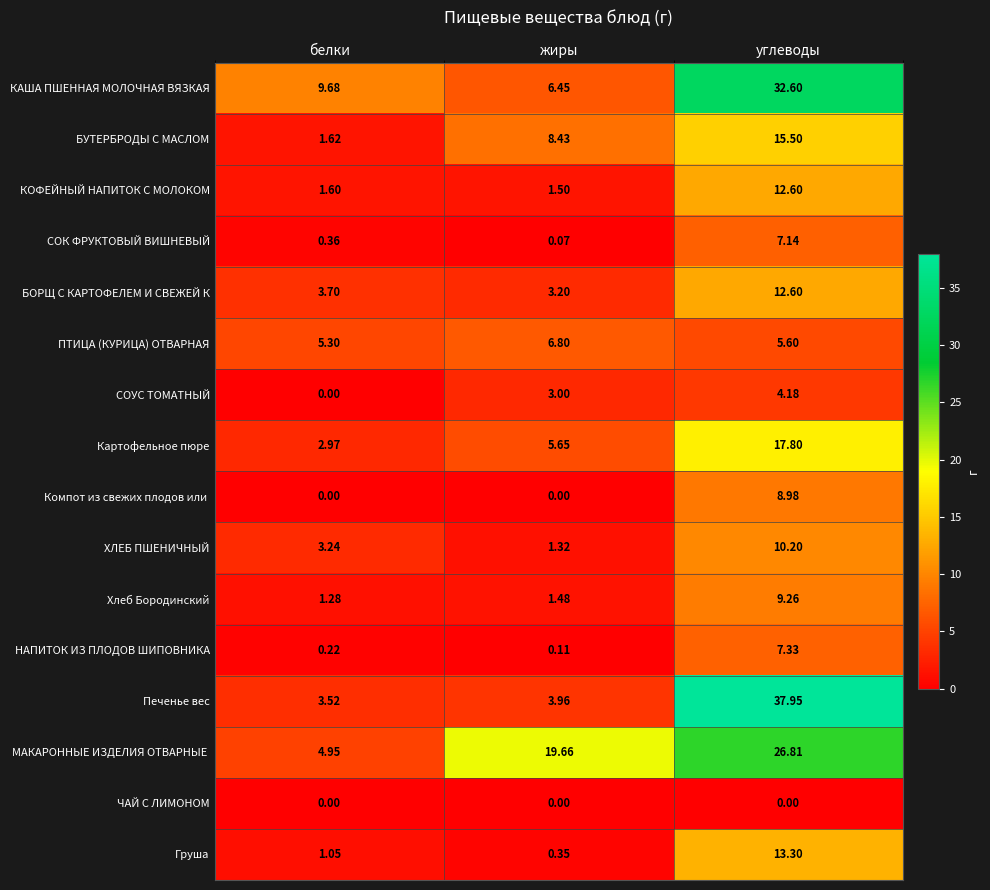

At how many categories does at least one series exceed 25?

1